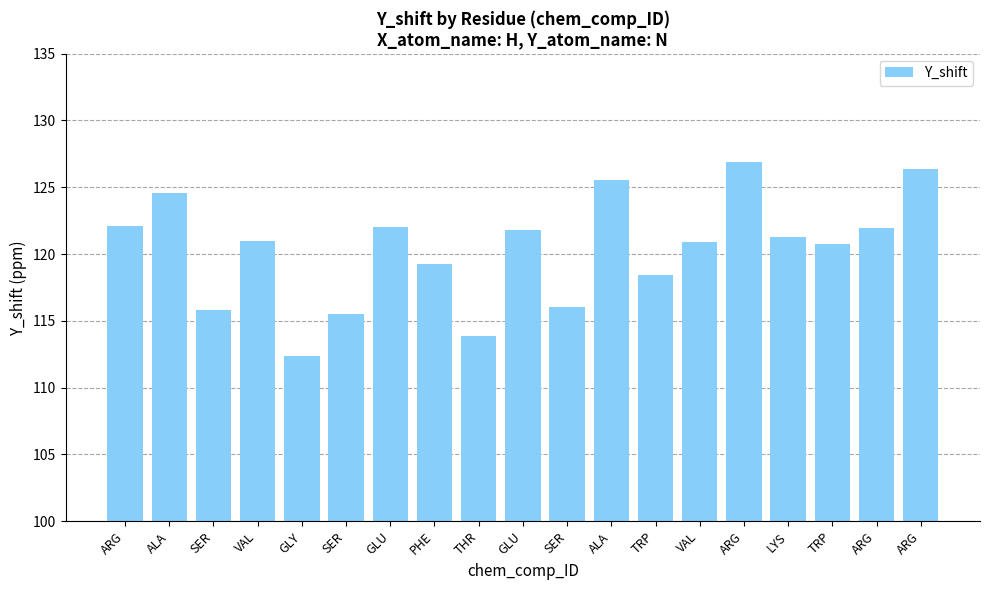

How many values exceed 120?

12